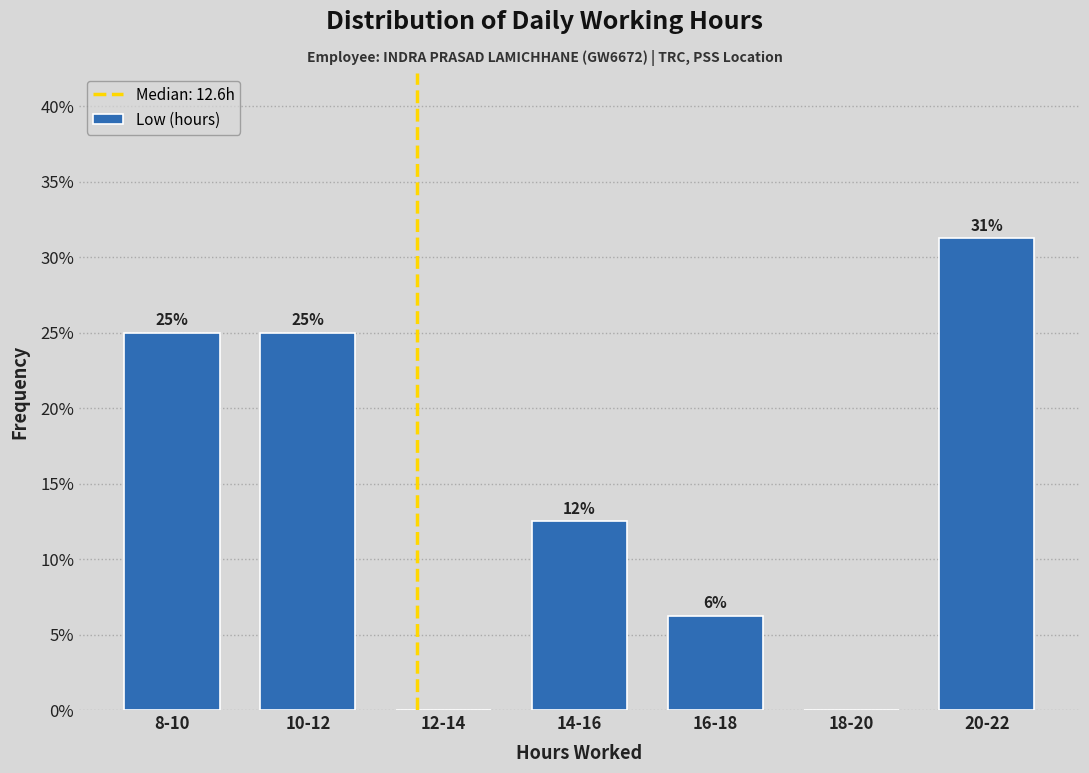

Are the bars horizontal?

No